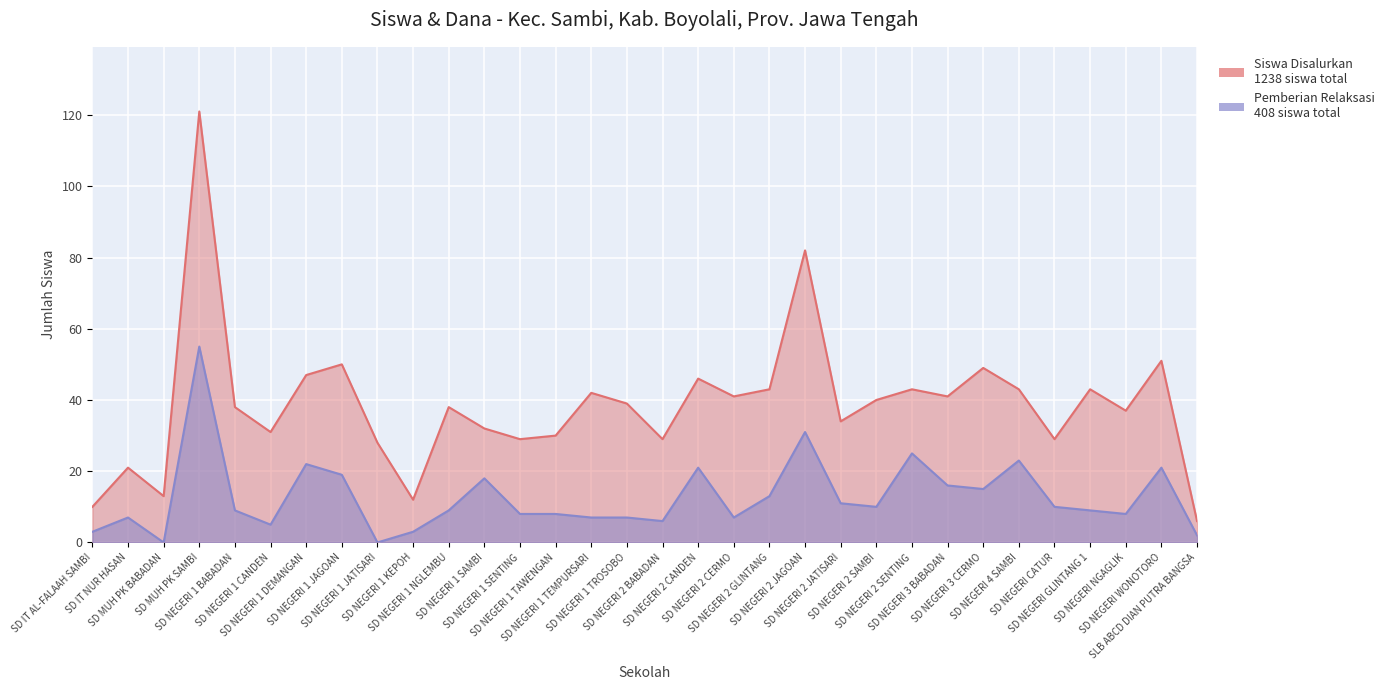

Which label corresponds to the largest value in the chart?

SD MUH PK SAMBI